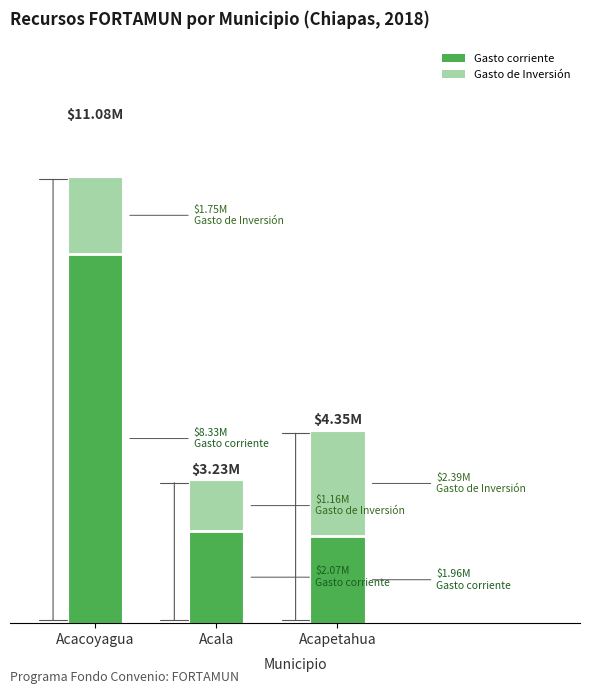

The Gasto de Inversión series shows 2389078.3 at Acapetahua. True or false?

True